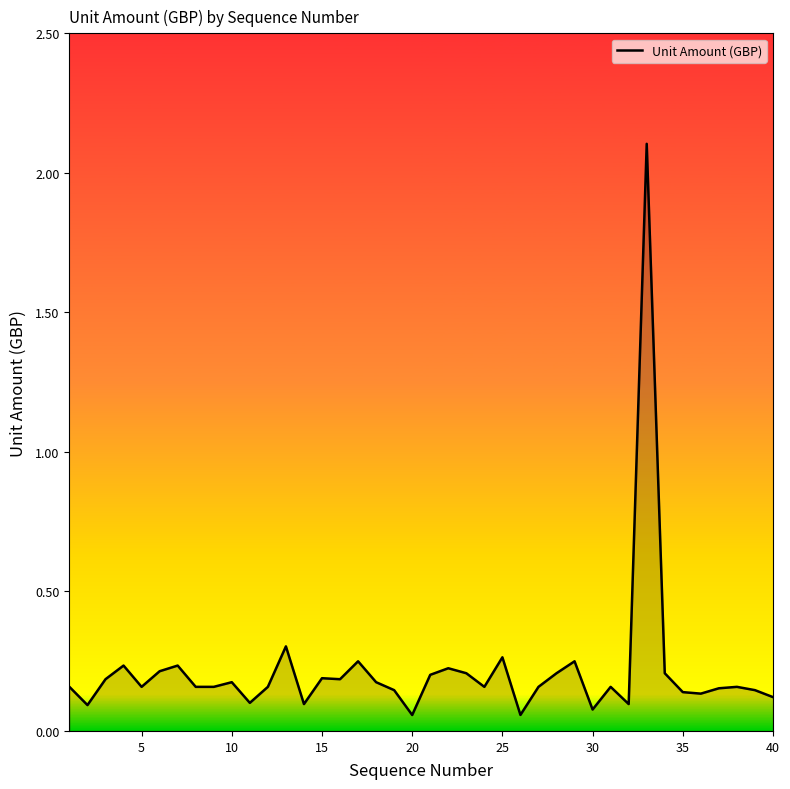

What is the maximum value shown in the chart?

2.1